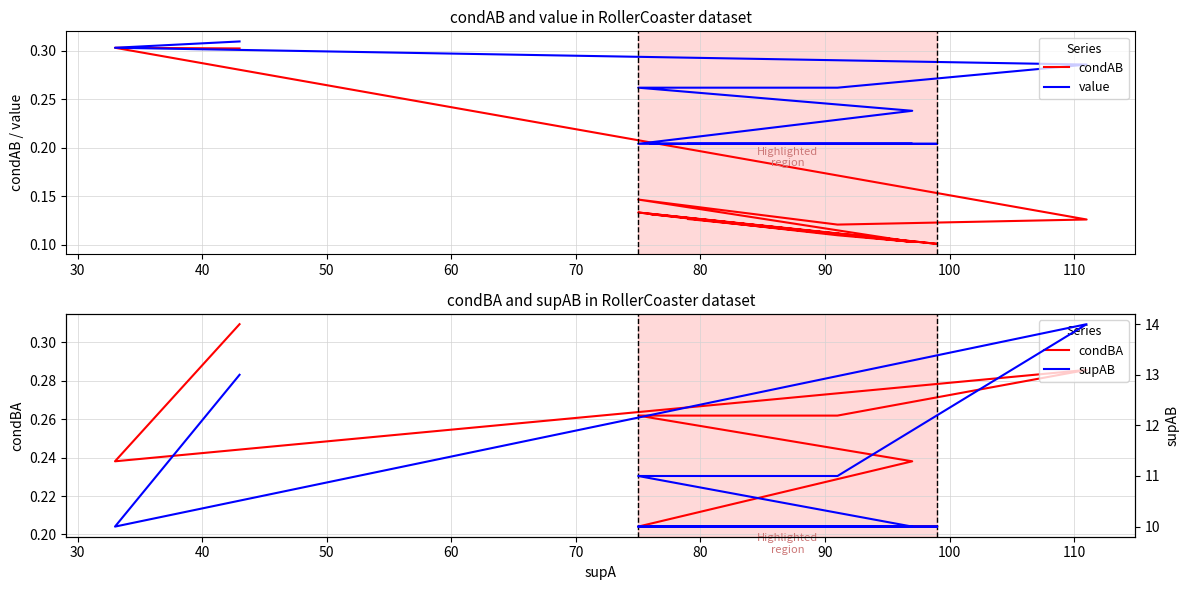

What is the average value of the condAB series?

0.2